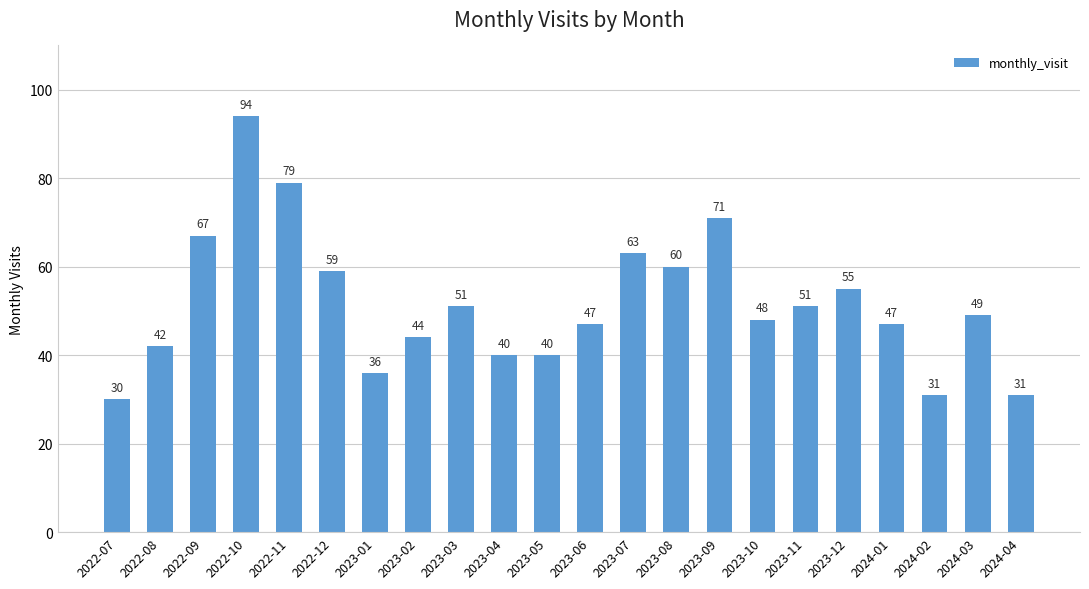

Does the chart contain stacked bars?

No